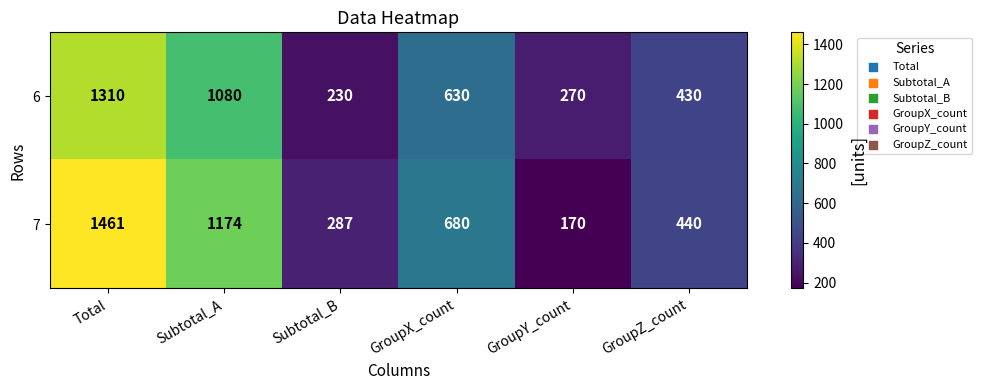

What is the minimum value shown in the chart?

170